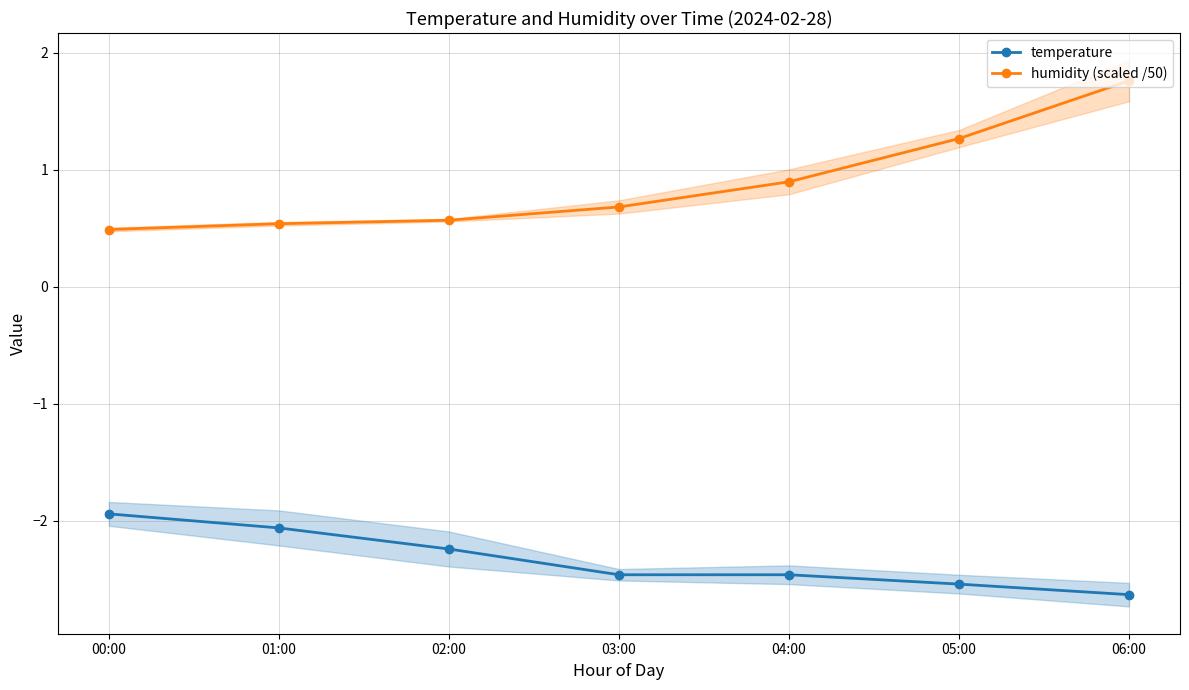

What are all the series names shown in the legend?

temperature, humidity (scaled /50)